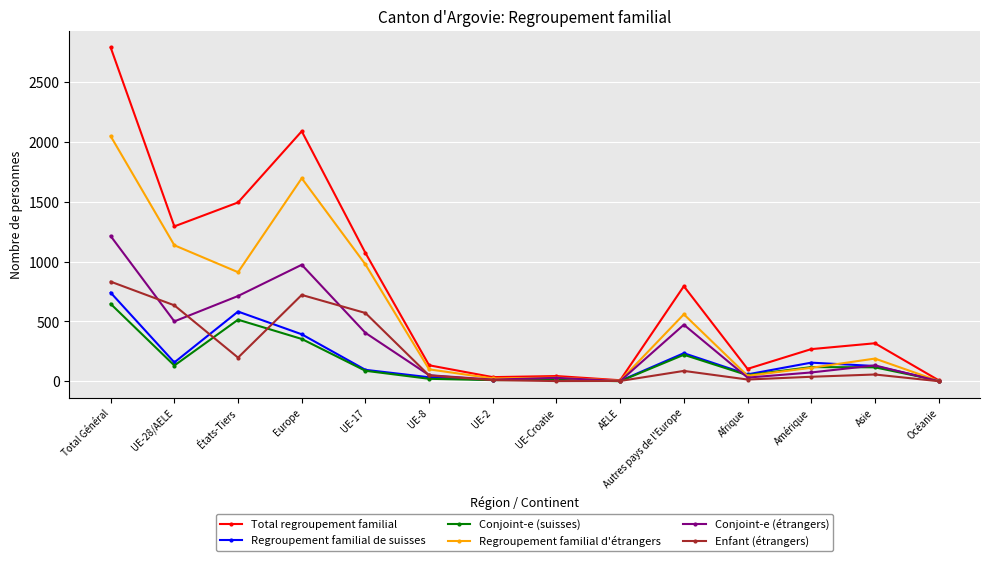

Count the number of categories in the chart.

14